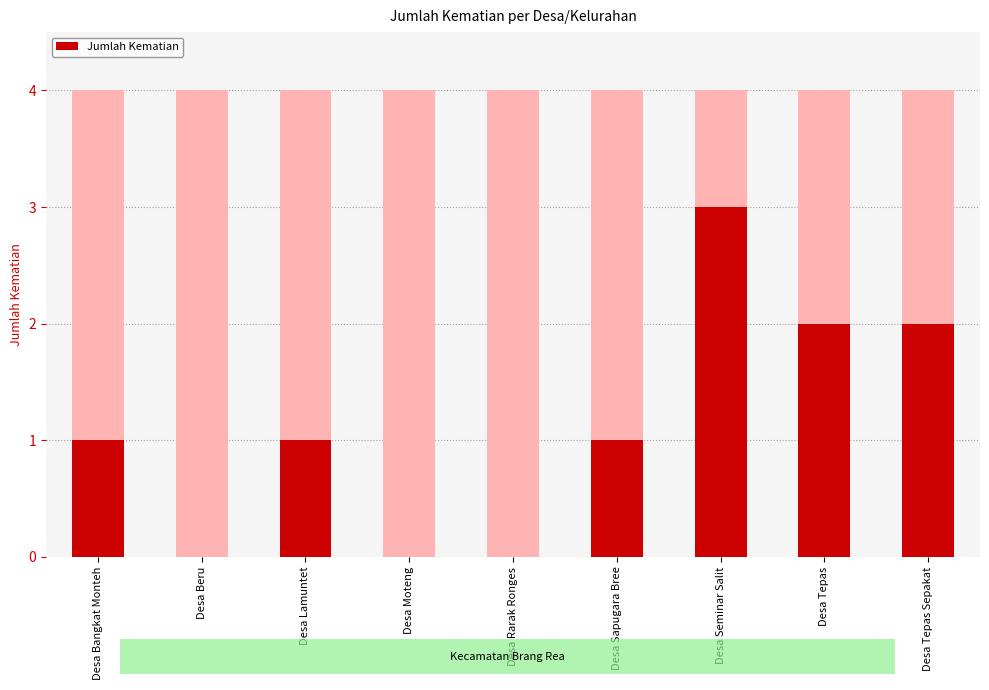

True or false: the data shows 1 at Desa Tepas.

False